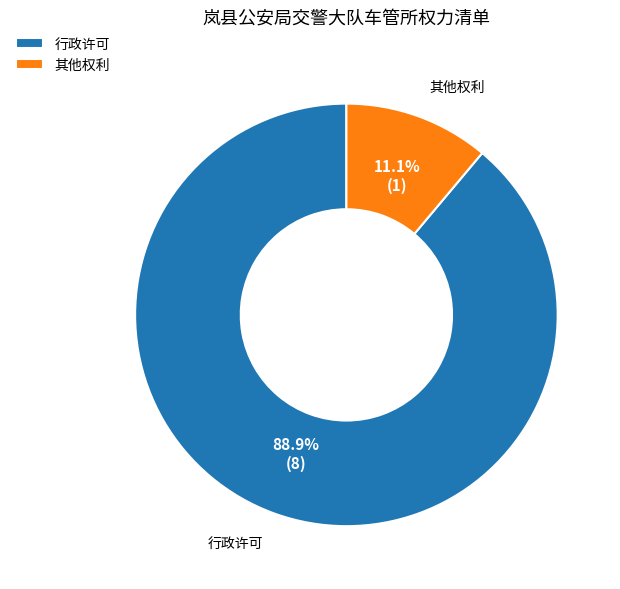

The 其他权利 slice represents 25% of the pie. True or false?

False